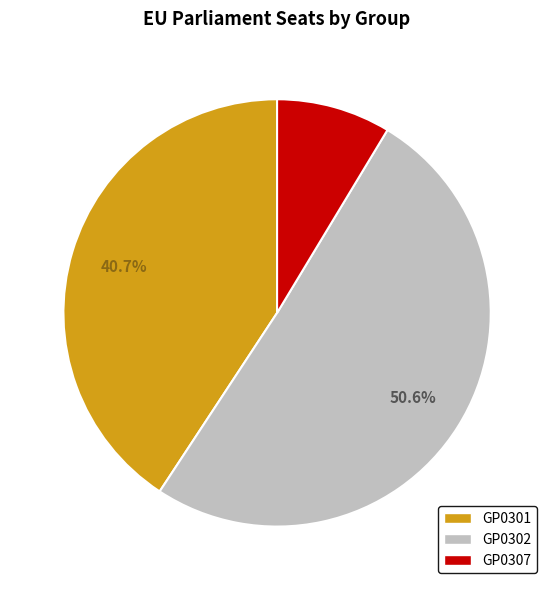

Between GP0302 and GP0301, which is larger?

GP0302